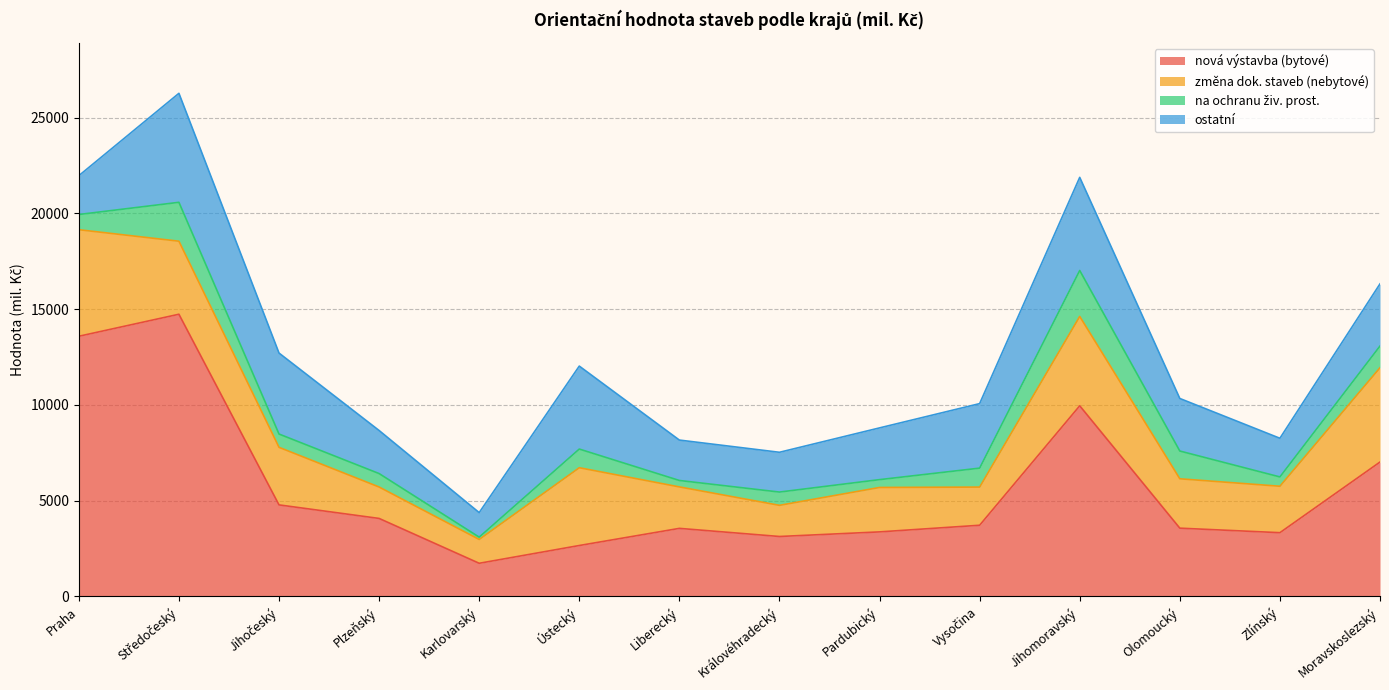

What is the label of the 12th point from the left?

Olomoucký